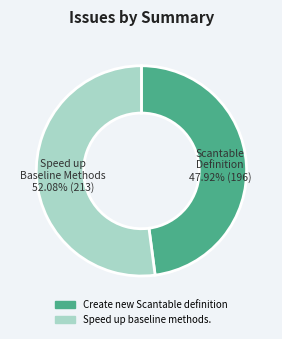

To the nearest percent, what is the combined percentage of Create new Scantable definition and Speed up baseline methods.?

100%